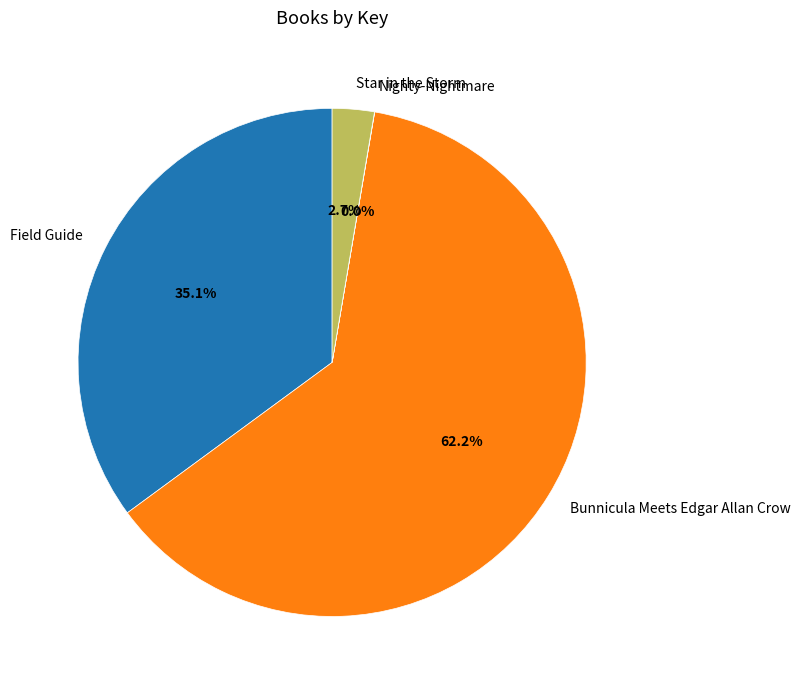

What is the largest slice in the pie chart?

Bunnicula Meets Edgar Allan Crow